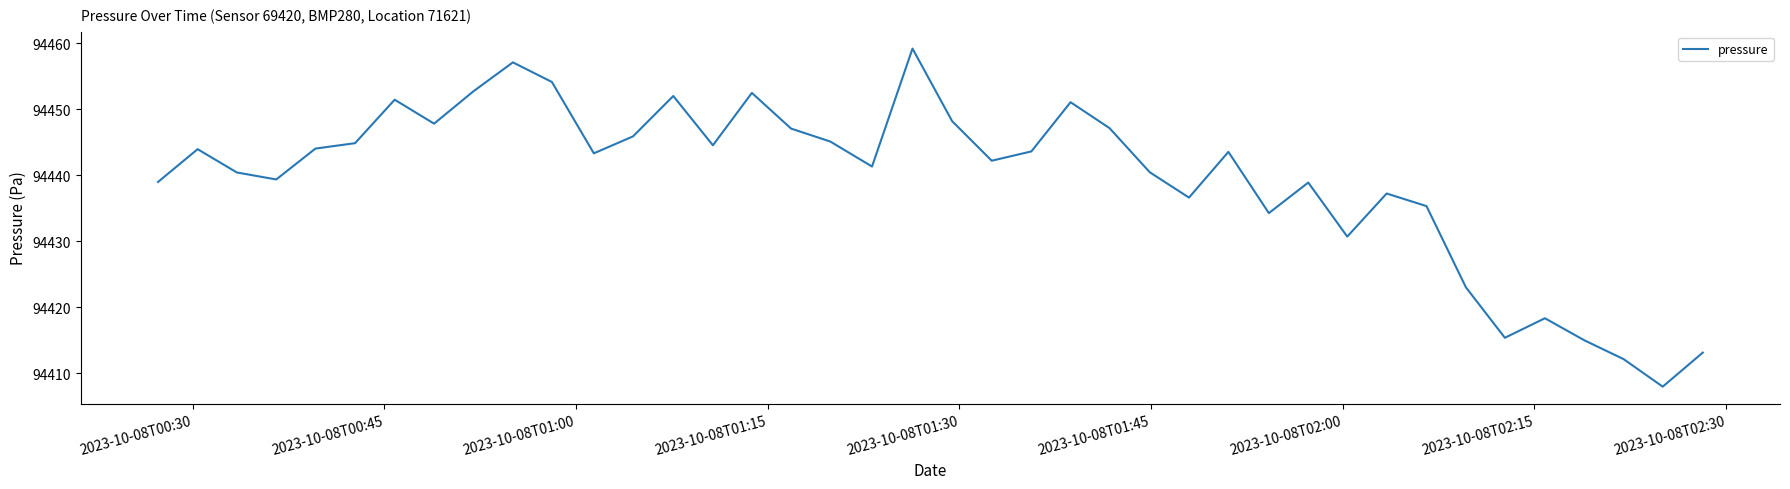

What is the greatest value displayed?

94459.2